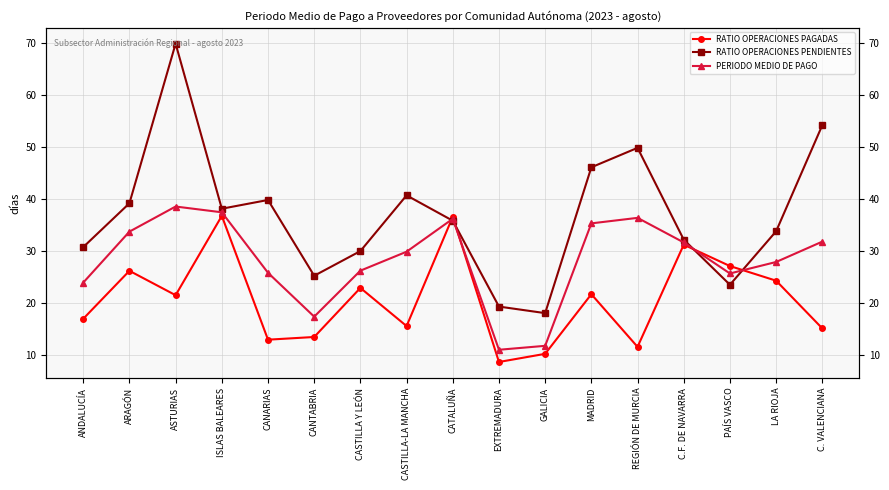

After their last crossing, which series has the higher values: PERIODO MEDIO DE PAGO or RATIO OPERACIONES PAGADAS?

PERIODO MEDIO DE PAGO